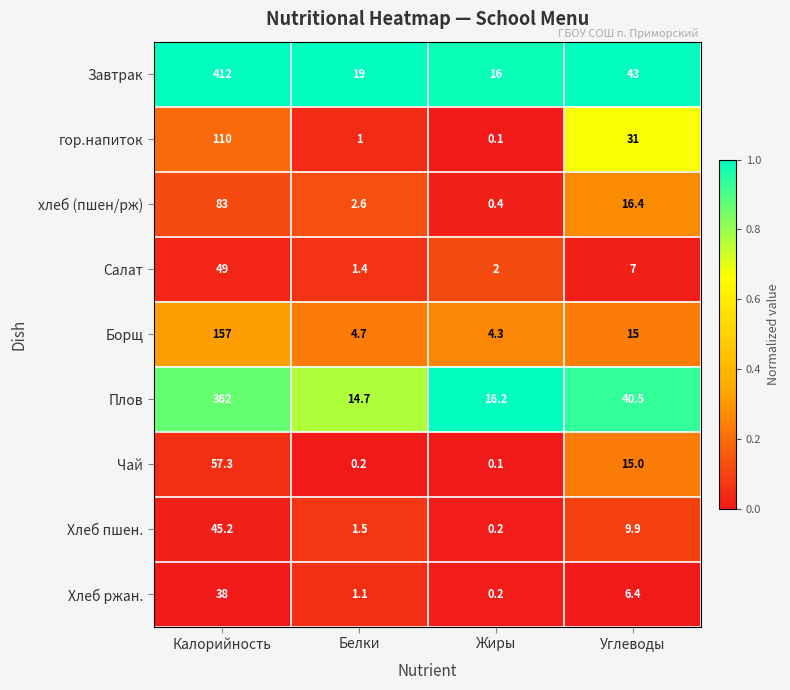

What is the sum of all Борщ values?

181.0